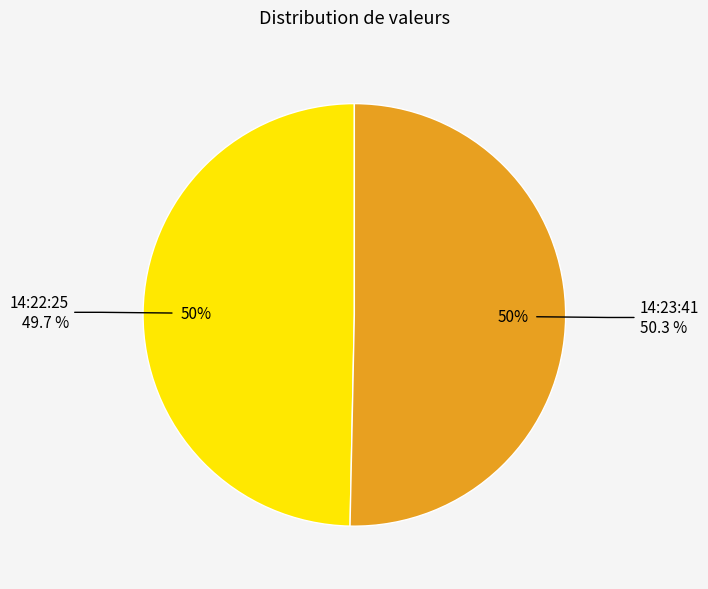

True or false: 2023-01-11T14:23:41.474Z accounts for 62% of the total.

False